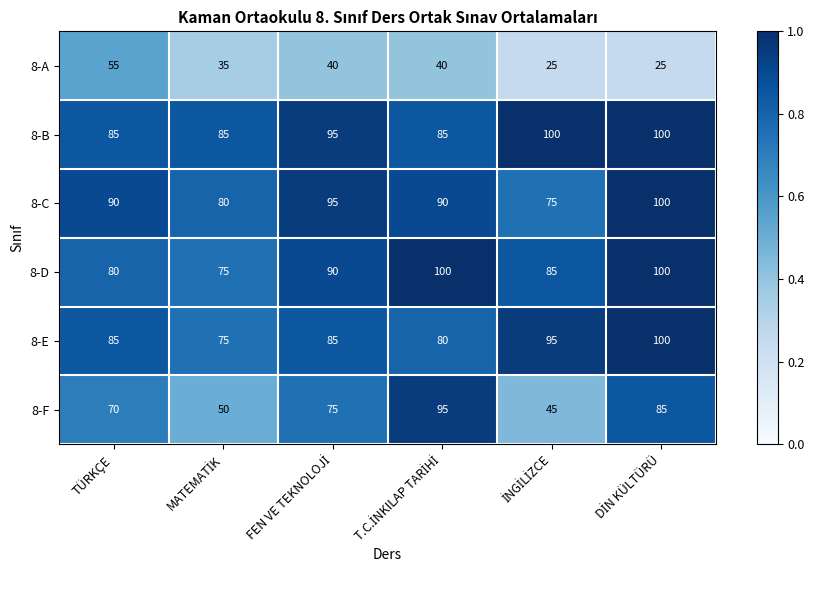

What is the approximate value of 8-B at TÜRKÇE, to the nearest 5?

85